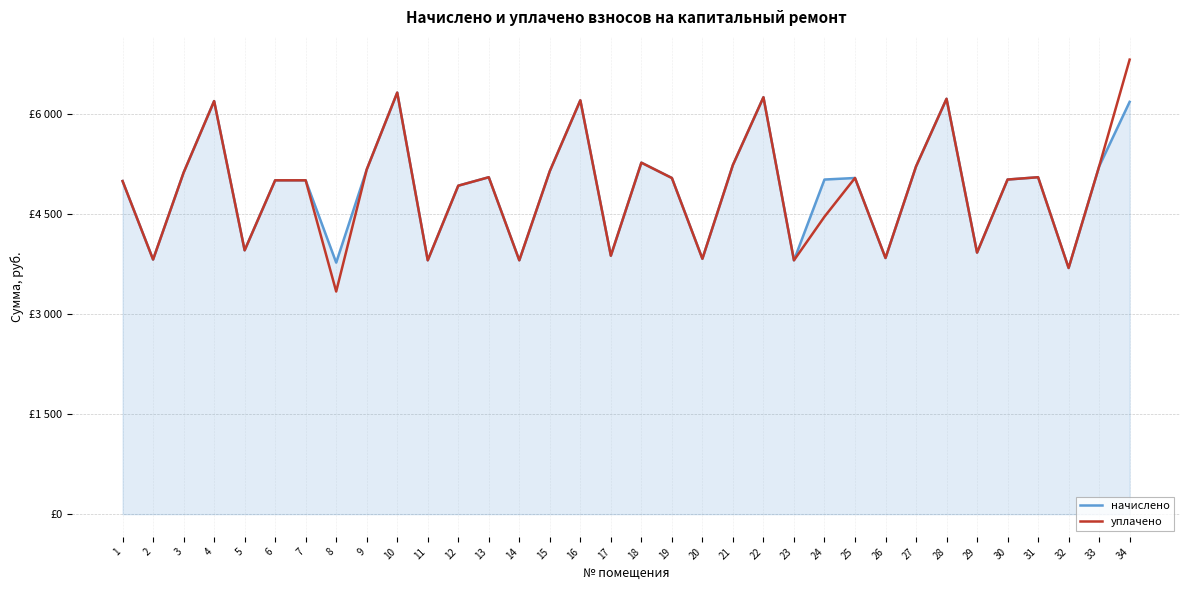

What are all the series names shown in the legend?

начислено, уплачено